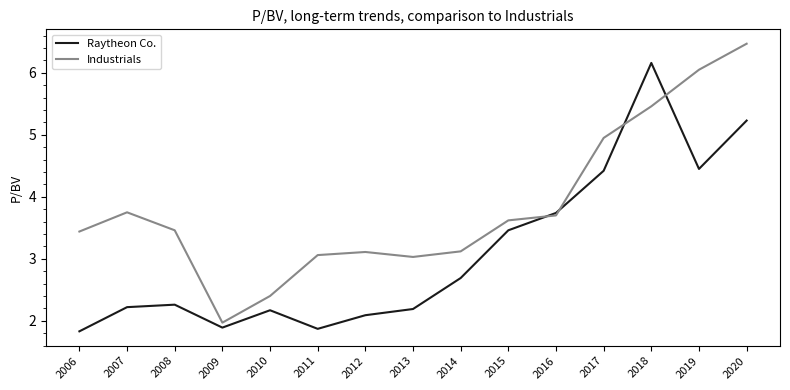

The value of Industrials at 2011 is 1.3. True or false?

False